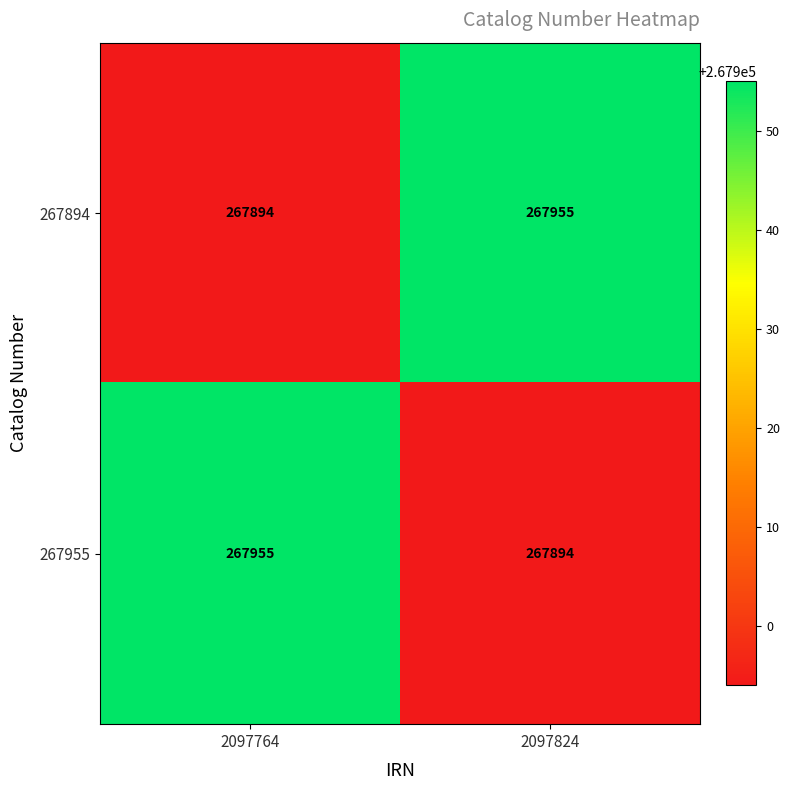

What value does the 267894 series have at 2097824, to the nearest 10?

267960